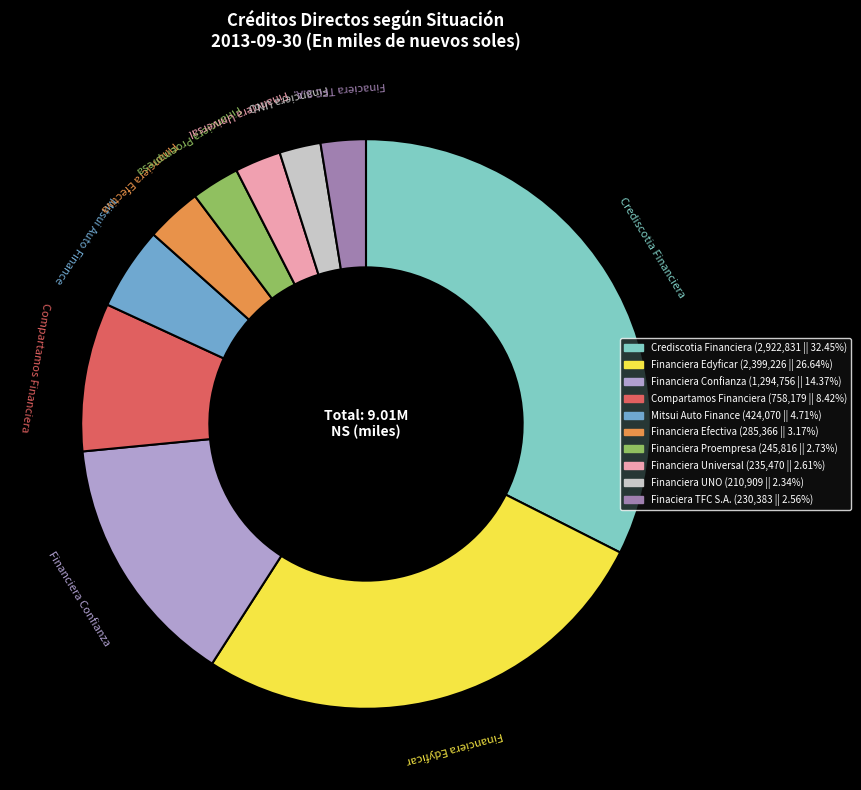

Approximately how many times larger is the value at Financiera Proempresa compared to Financiera Edyficar?

0.1